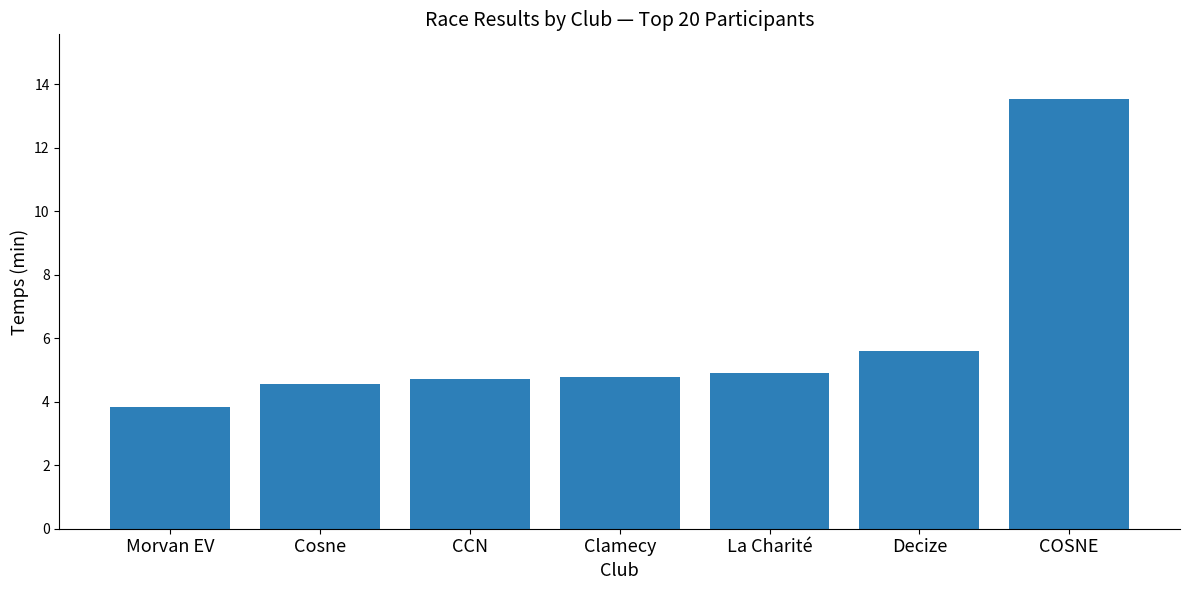

What is the average value?

6.0